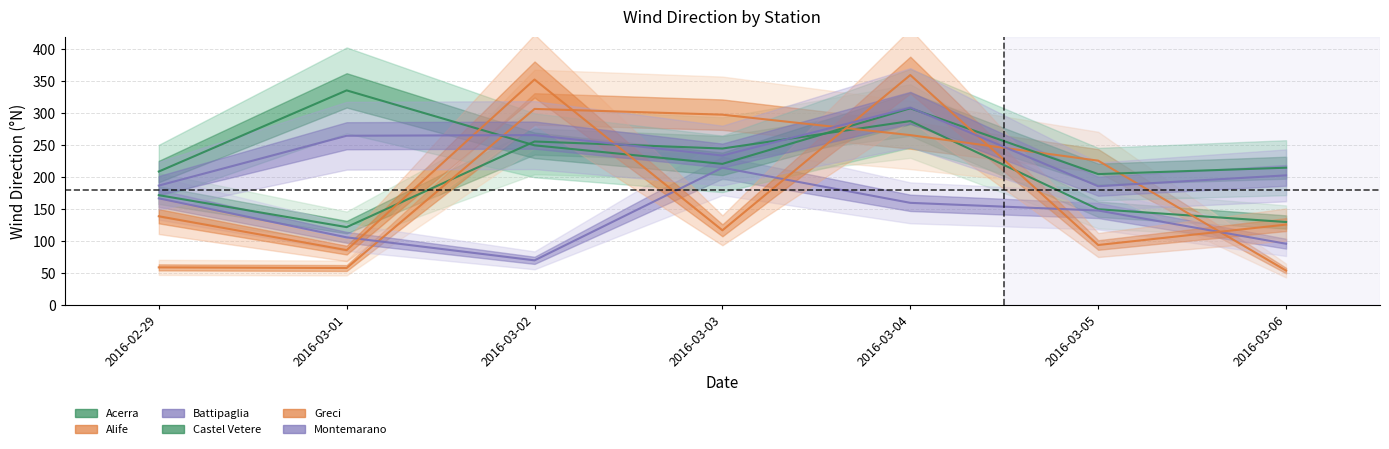

Which has a higher value, 2016-03-04 or 2016-02-29?

2016-03-04